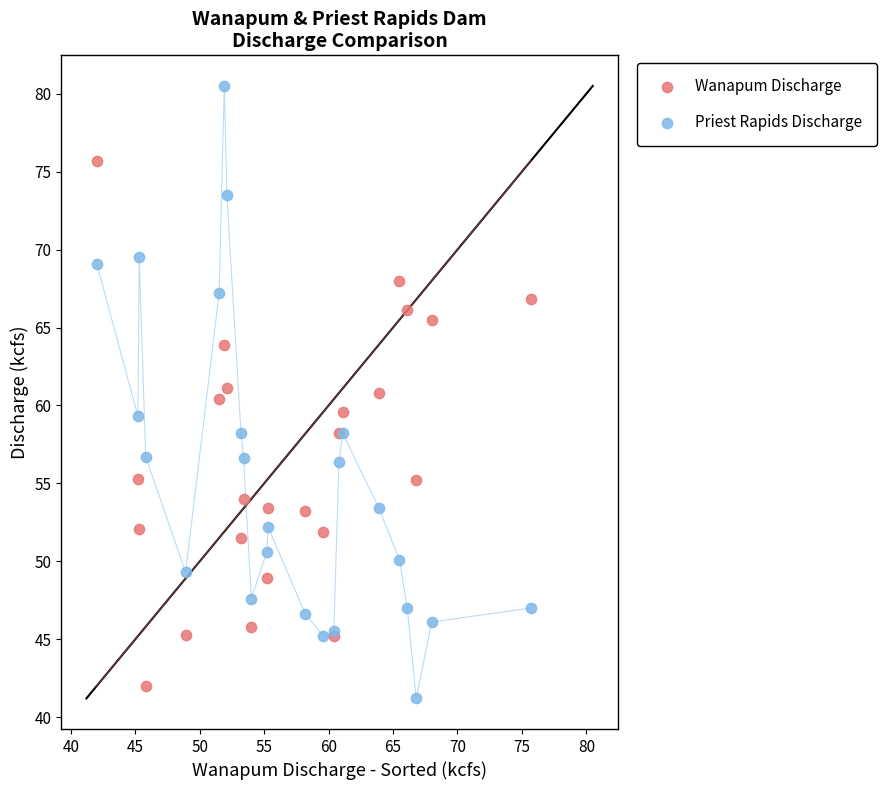

Which series has the largest Y range (max minus min)?

Priest Rapids Discharge